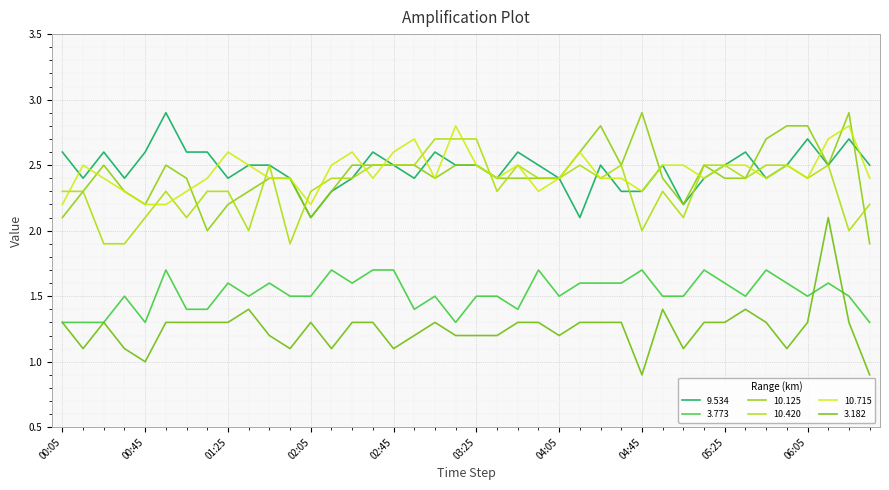

How many lines are shown in the chart?

6